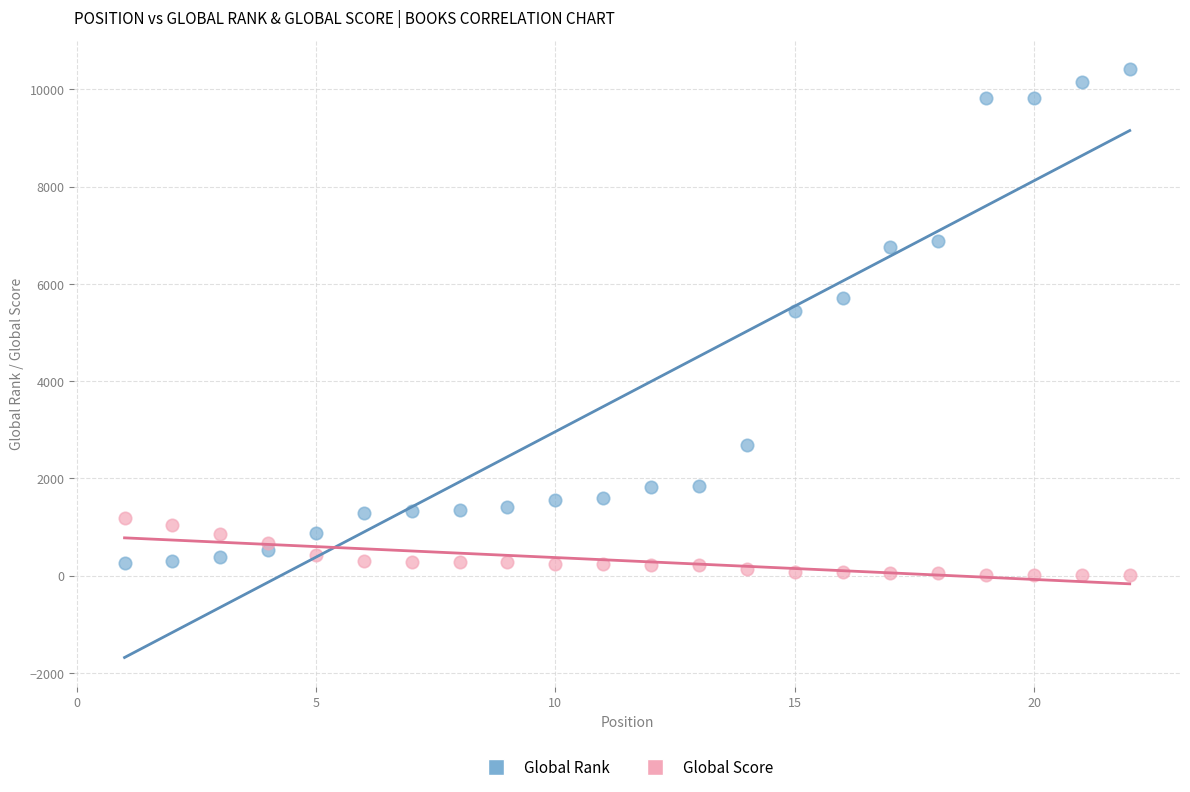

Which series has the largest Y range (max minus min)?

Global Rank